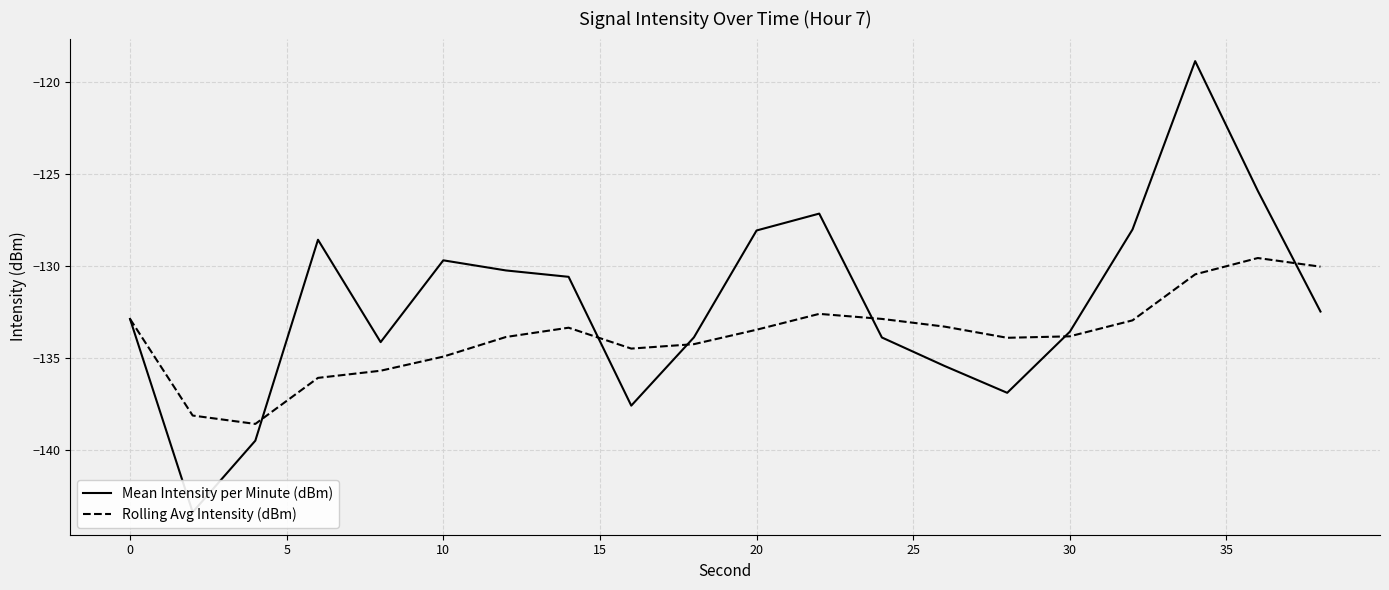

How many lines are shown in the chart?

2